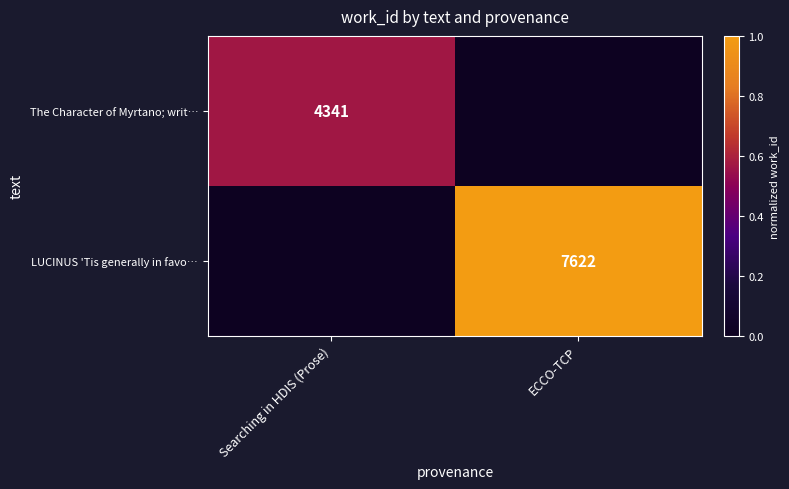

The The Character of Myrtano; writ… series shows 4341 at Searching in HDIS (Prose). True or false?

True